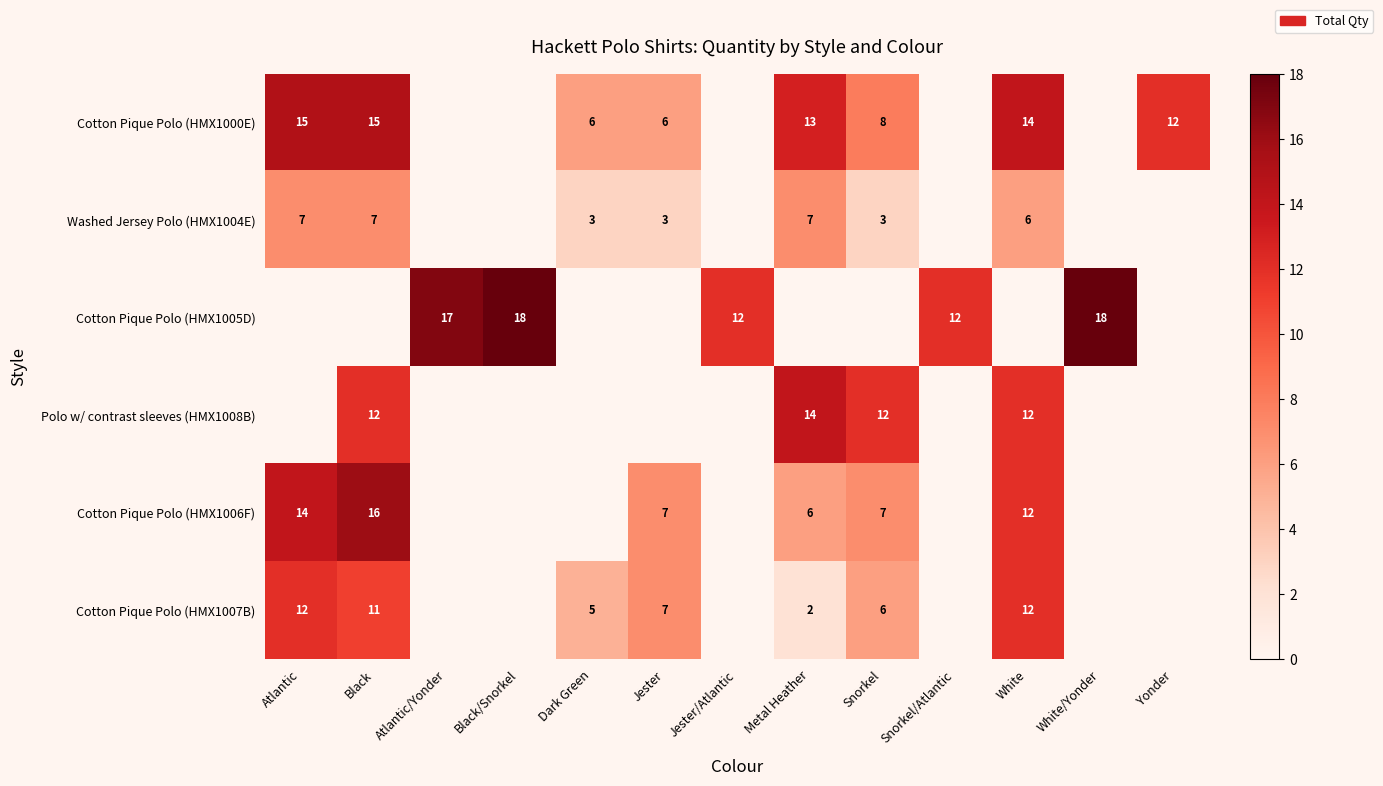

Is it true that Cotton Pique Polo (HMX1006F) equals 2 at Metal Heather?

False